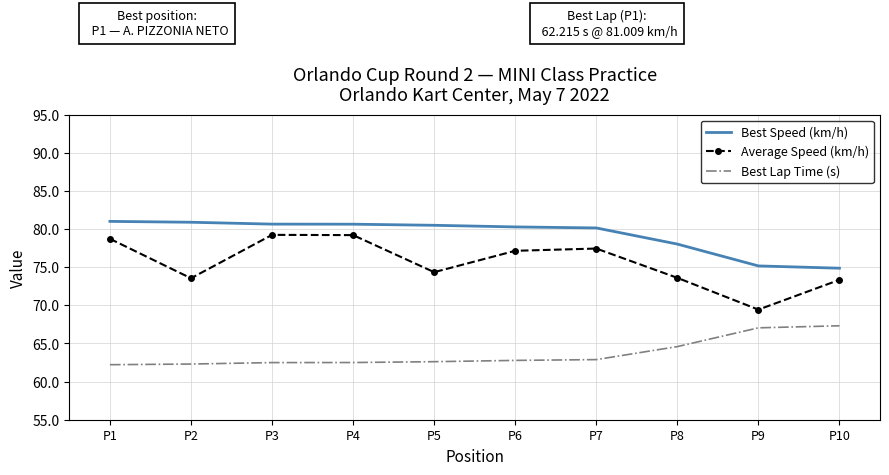

Is the value of Best Lap Time (s) at P6 greater than the value of Best Speed (km/h) at P2?

No